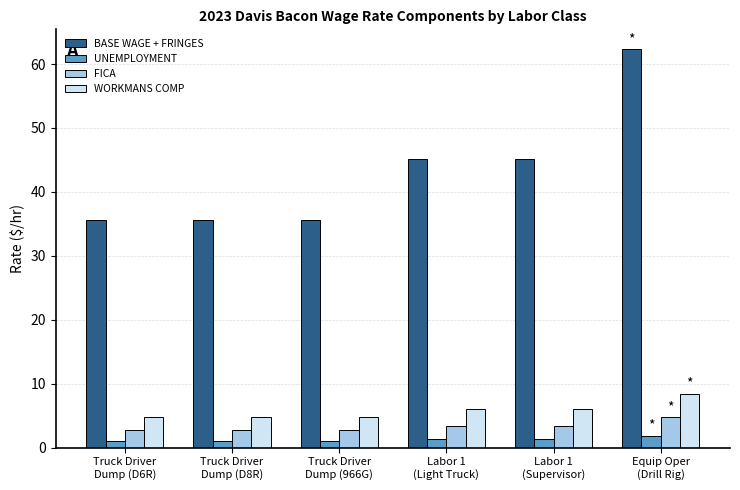

What is the greatest value displayed?

62.3